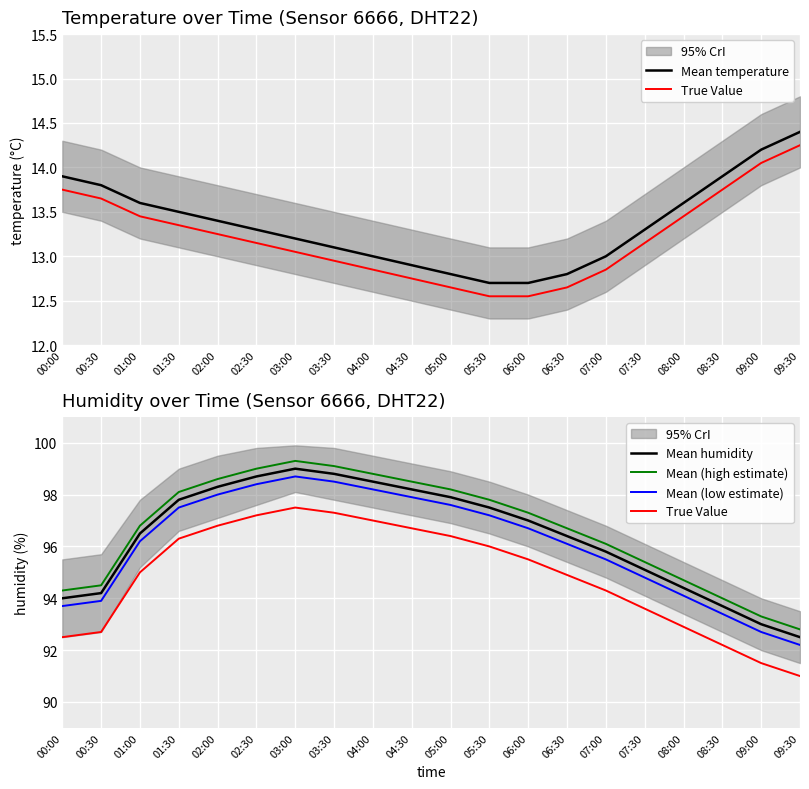

How many distinct data groups are displayed?

5